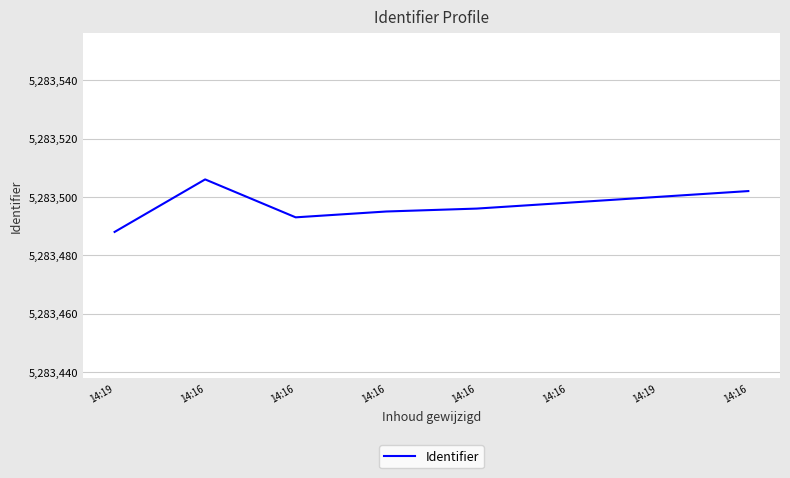

What is the greatest value displayed?

5283506